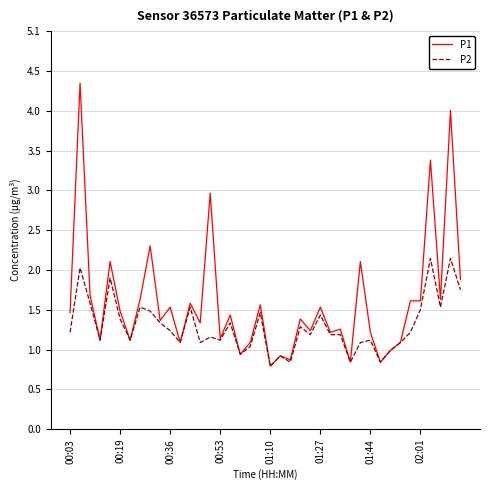

What are all the series names shown in the legend?

P1, P2